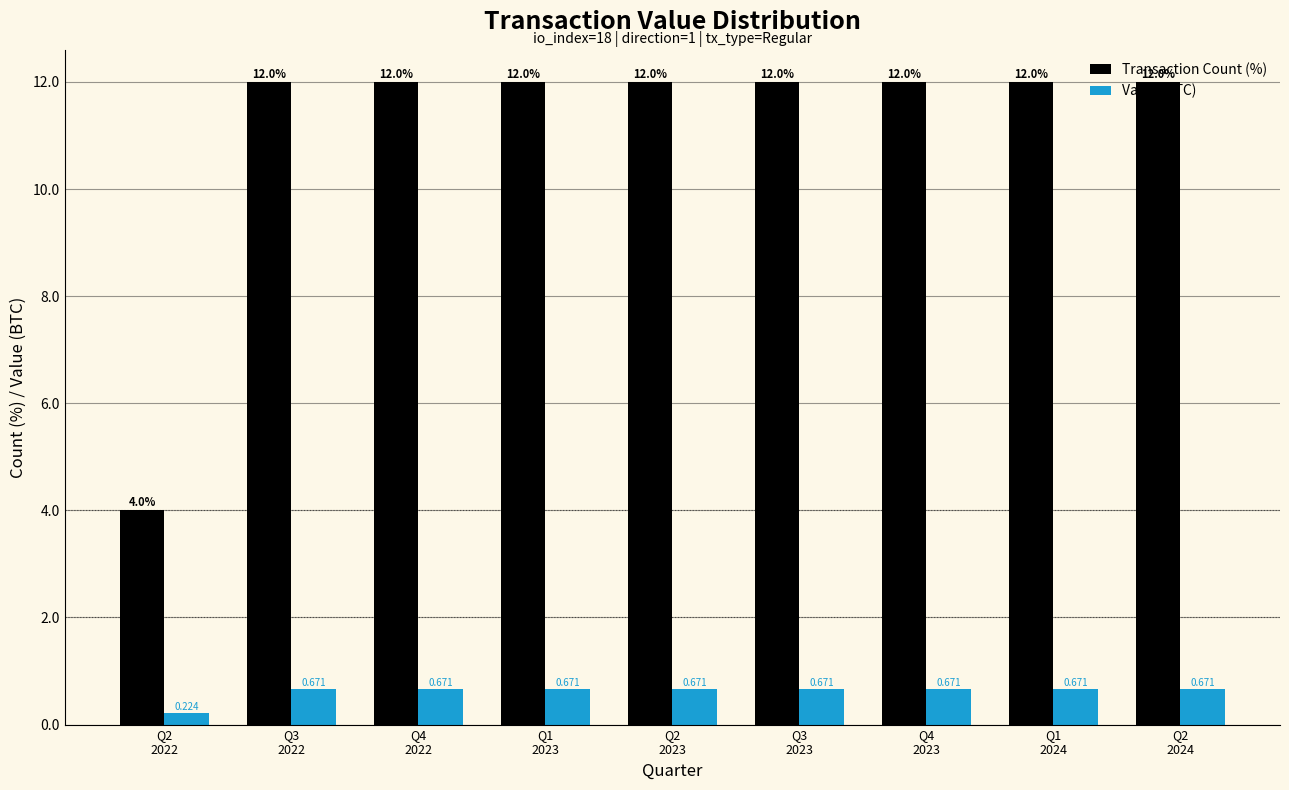

List the series in order of their overall mean, highest first.

Transaction Count (%), Value (BTC)